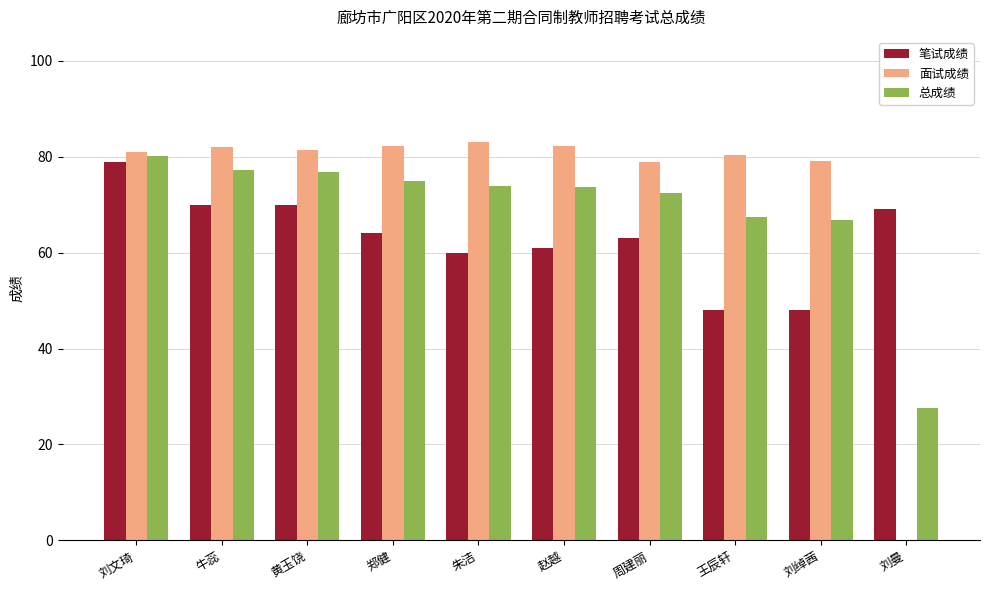

At which label does 总成绩 first exceed 73?

刘文琦